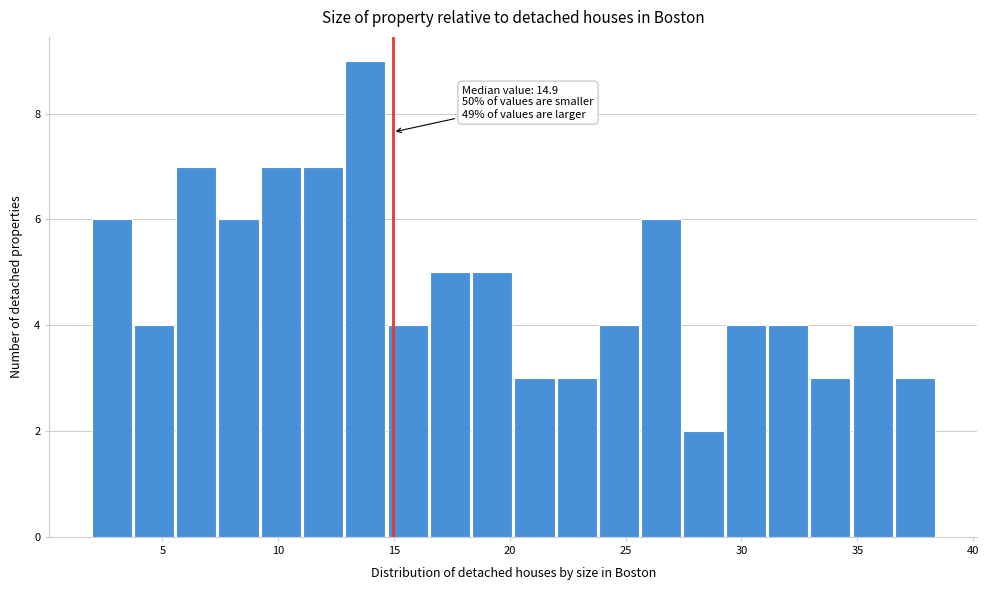

Around what value on the x-axis is the tallest bar? Give the approximate position of its centre, as read against the axis.

14.0